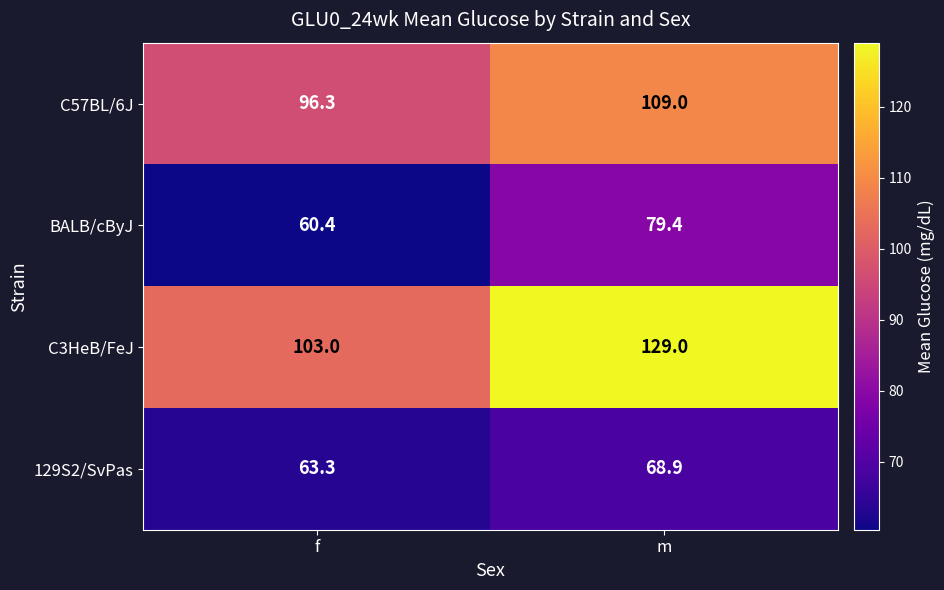

What is the spread (max minus min) of values at f?

42.6